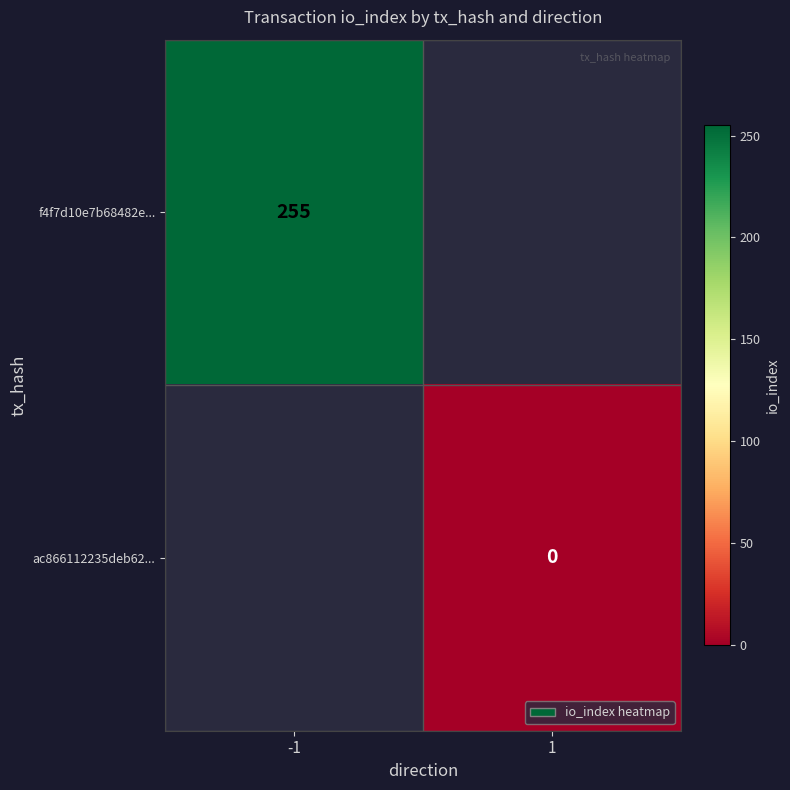

True or false: f4f7d10e7b68482e... has a value of 51.5 at -1.

False